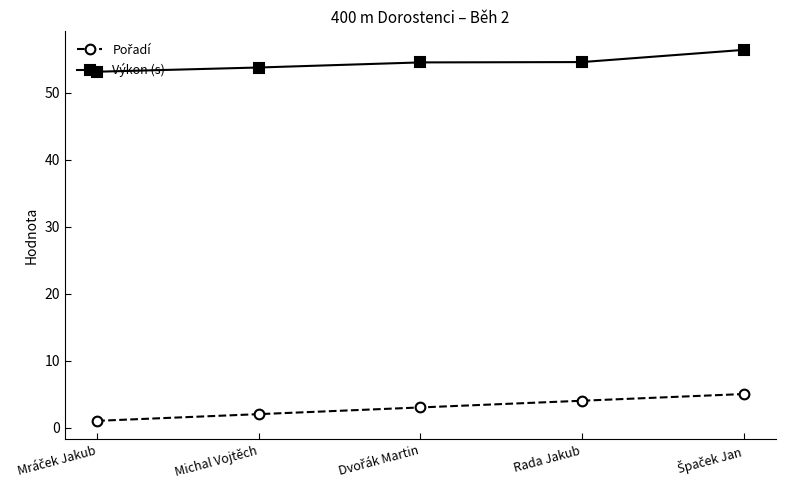

Is it true that Výkon (s) equals 53.7 at Michal Vojtěch?

True